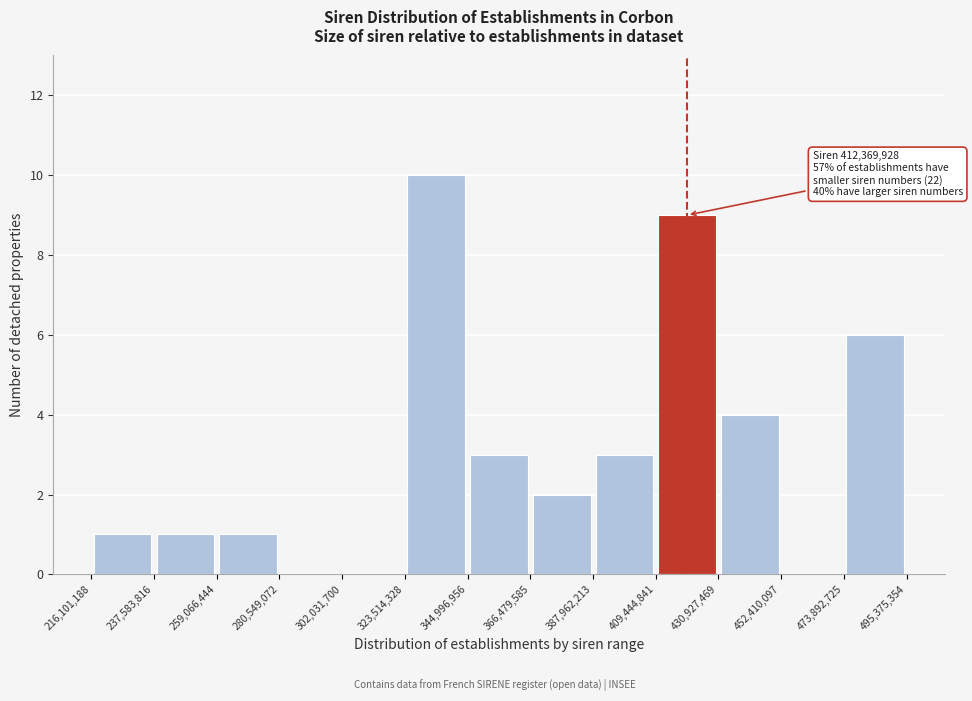

Over which range of the x-axis is the bar tallest?

323,514,328 to 344,996,956